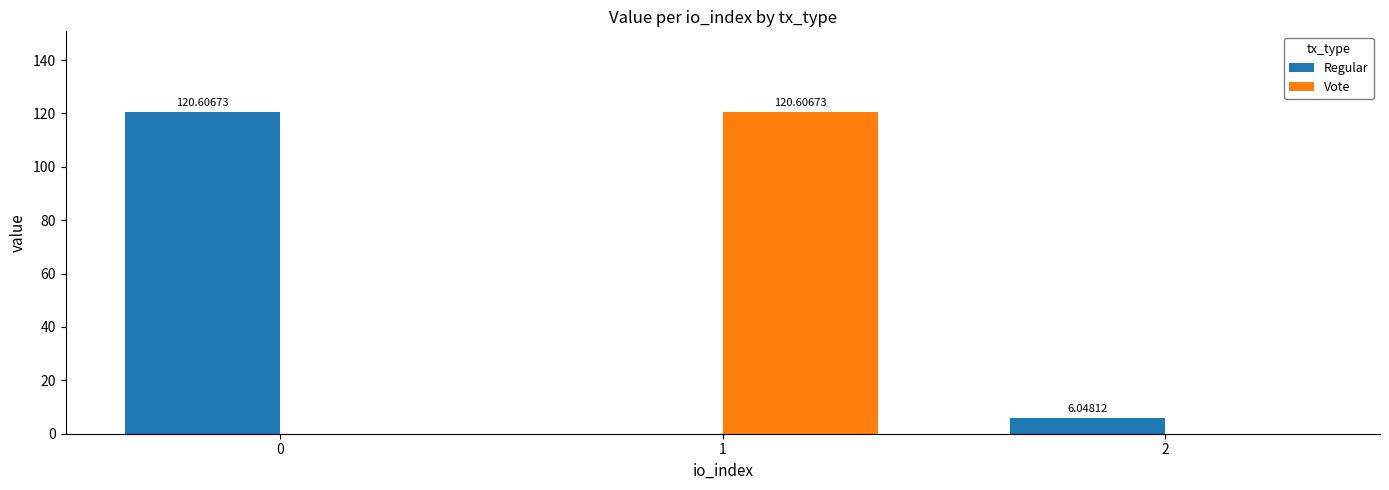

What is the sum of all Regular values?

126.7